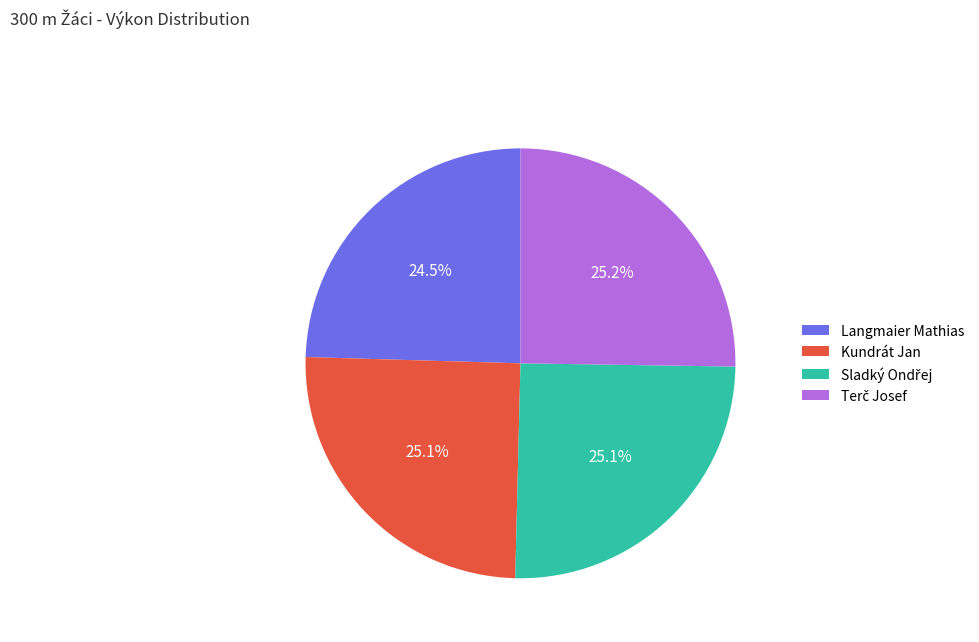

Which category has the smallest portion of the pie?

Langmaier Mathias